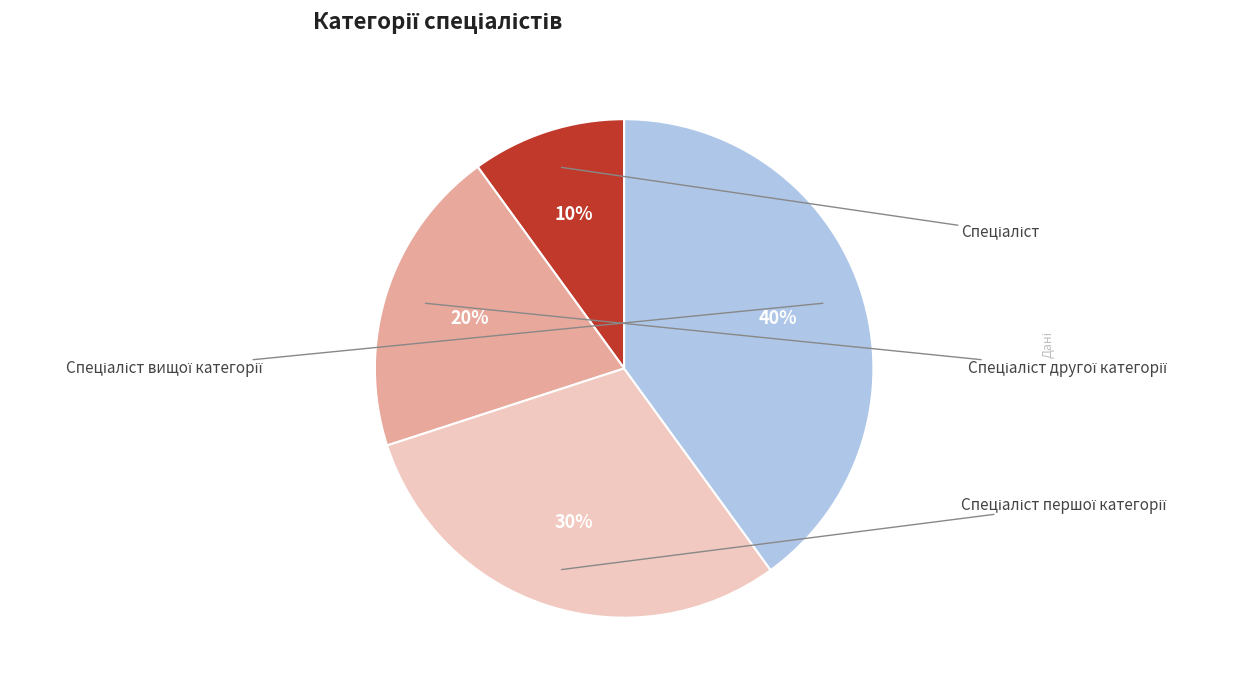

Count the number of slices in the pie.

4